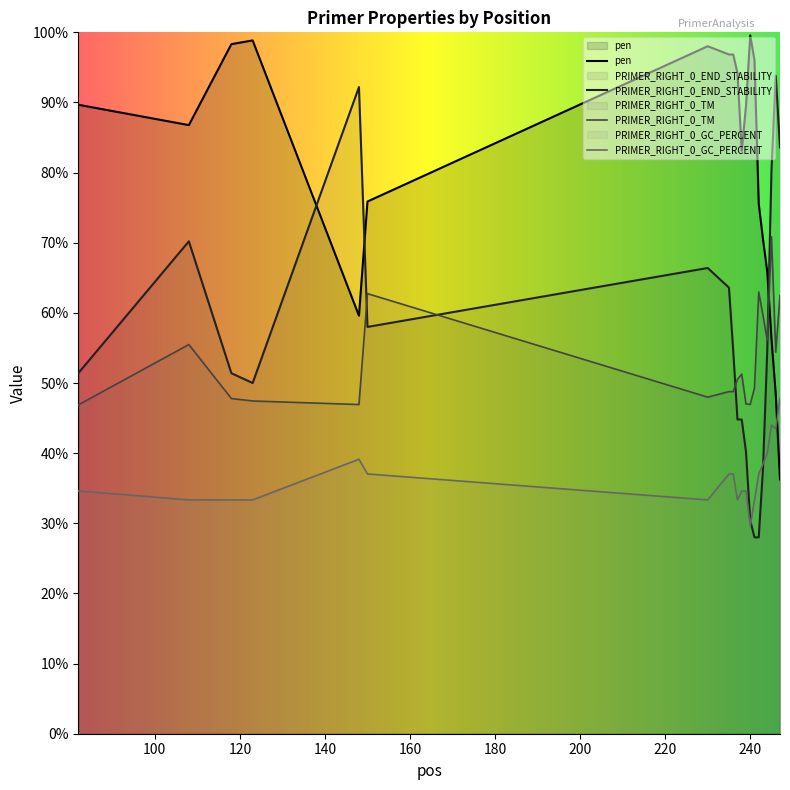

Between 108 and 240, which series saw the biggest shift?

PRIMER_RIGHT_0_END_STABILITY